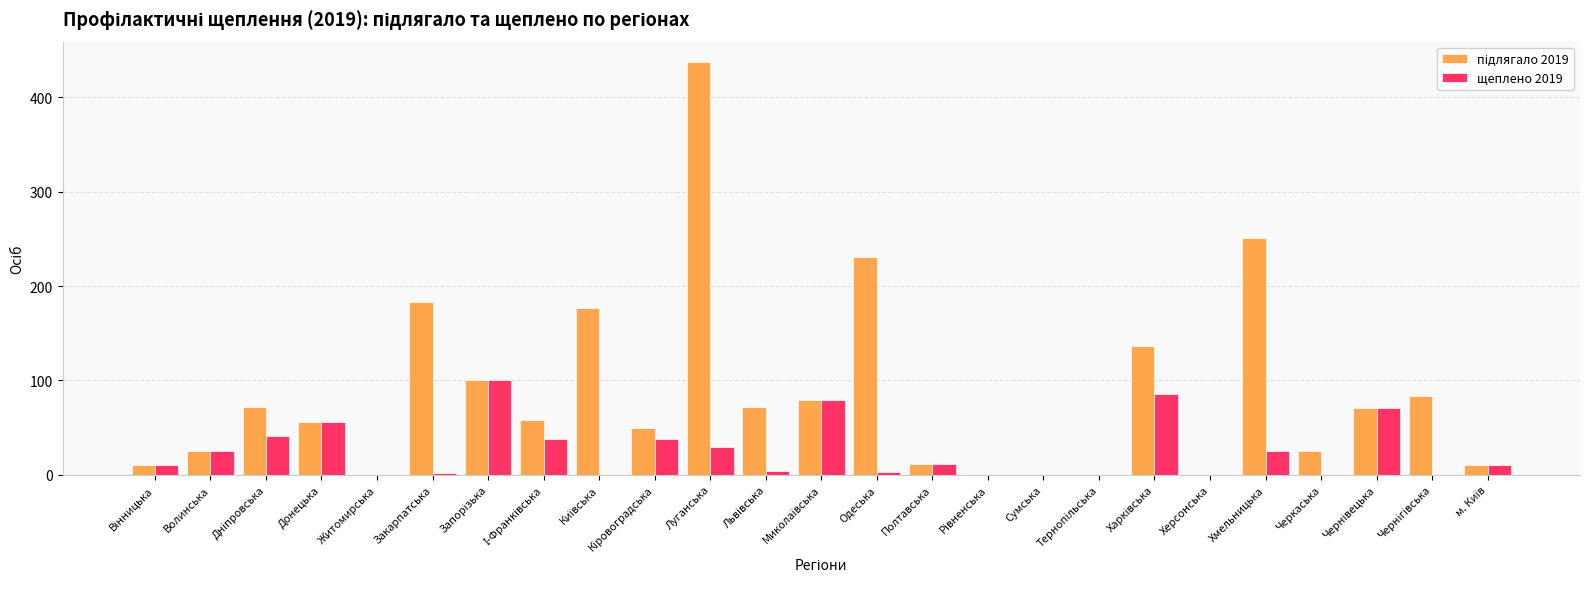

What is the greatest value displayed?

437